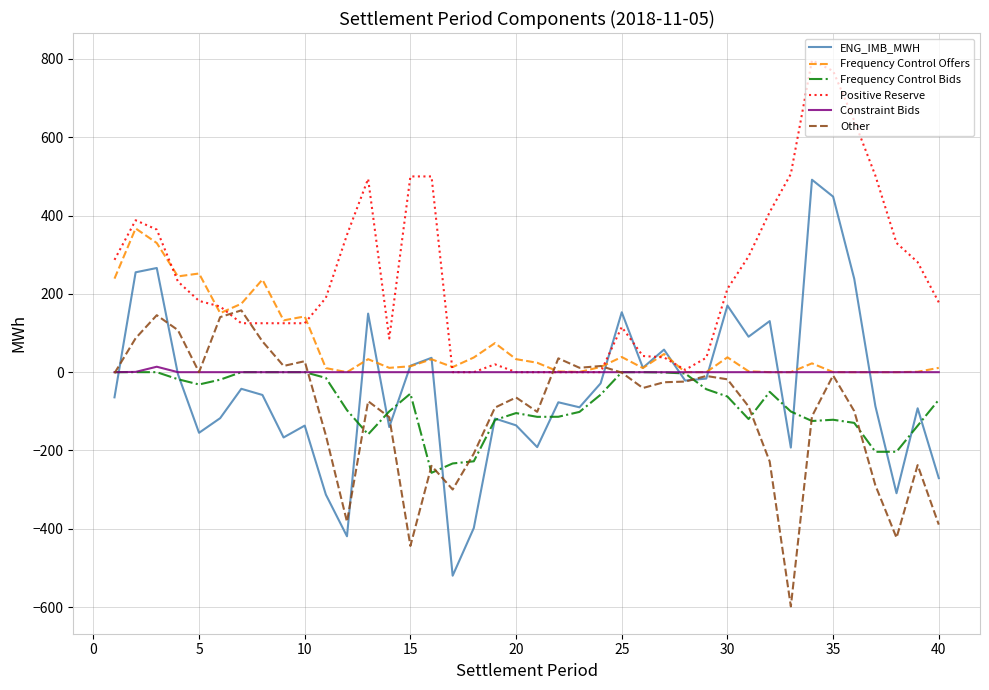

After their last crossing, which series has the higher values: Positive Reserve or ENG_IMB_MWH?

Positive Reserve